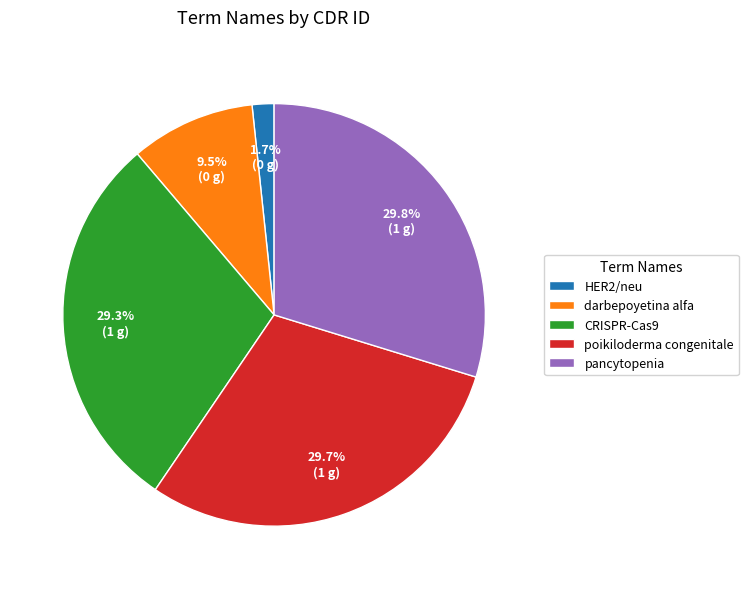

Do darbepoyetina alfa and poikiloderma congenitale together represent more than half of the pie?

No